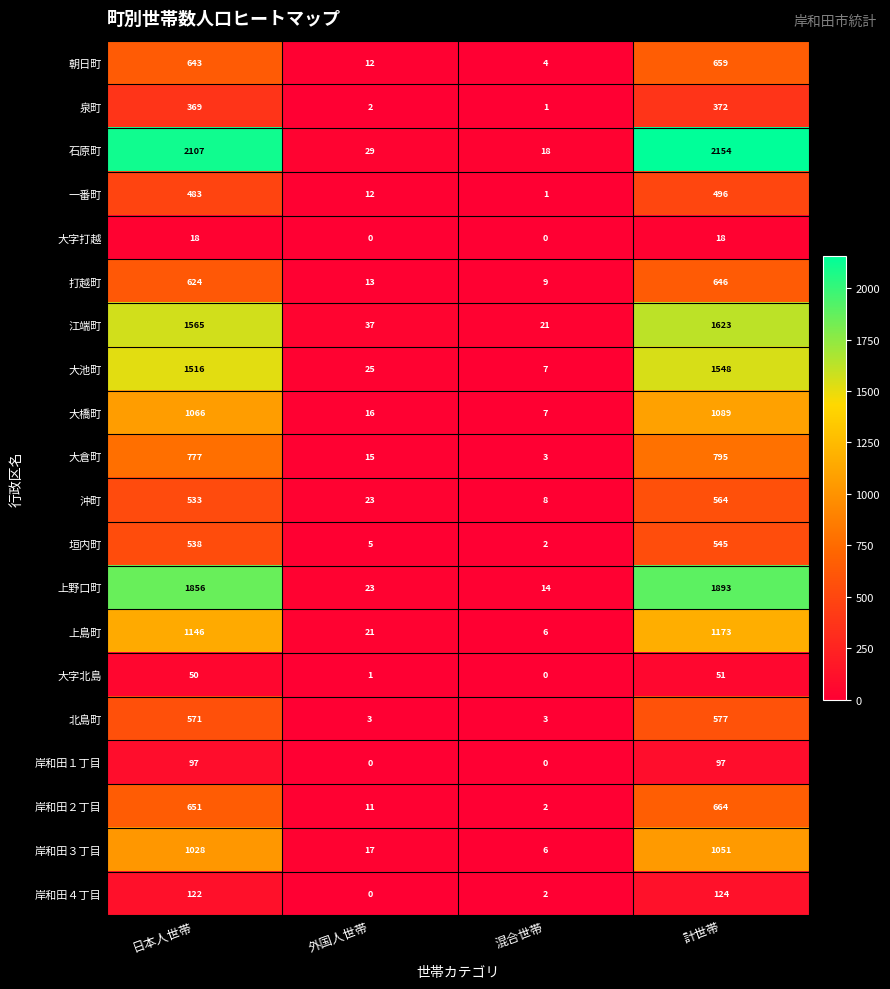

What is the difference between the 上島町 values at 外国人世帯 and 計世帯?

1152